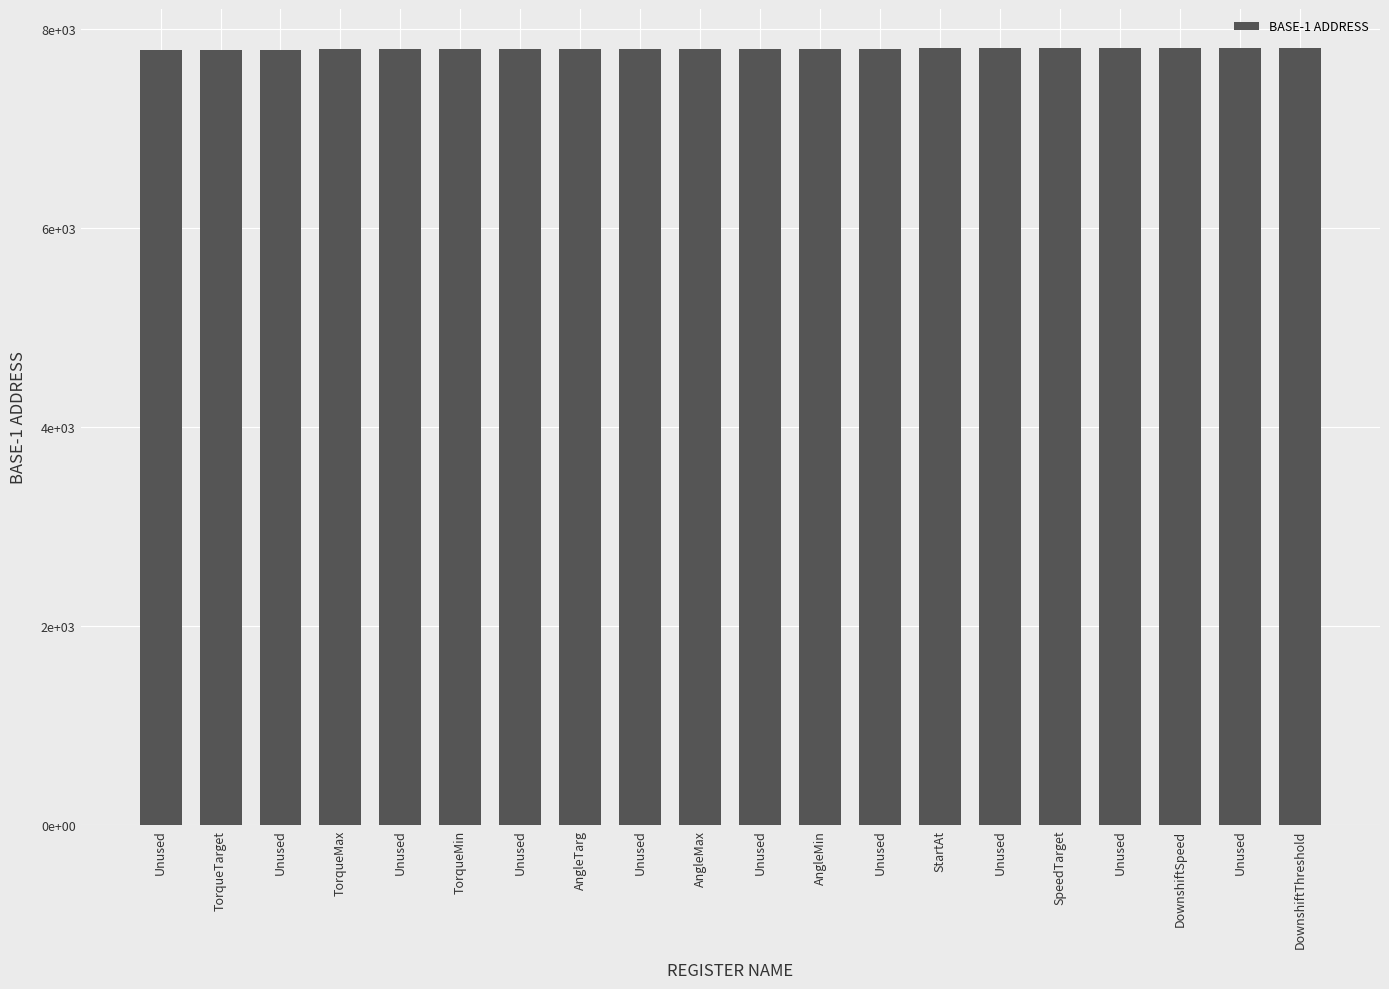

Reading left to right, what are all the values shown in this chart?

Unused=7791	TorqueTarget=7792	Unused=7793	TorqueMax=7794	Unused=7795	TorqueMin=7796	Unused=7797	AngleTarg=7798	Unused=7799	AngleMax=7800	Unused=7801	AngleMin=7802	Unused=7803	StartAt=7804	Unused=7805	SpeedTarget=7806	Unused=7807	DownshiftSpeed=7808	Unused=7809	DownshiftThreshold=7810